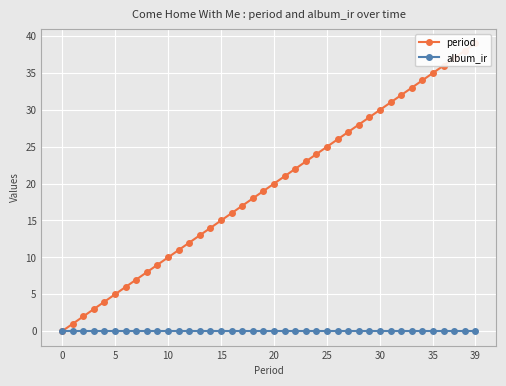

What is the label of the 29th point from the right?

11